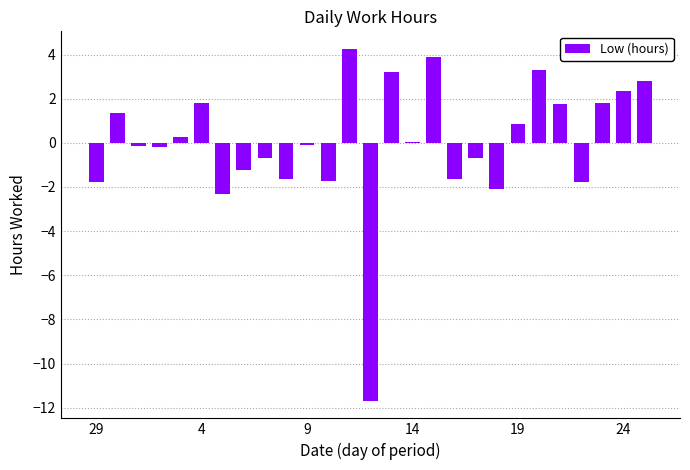

What is the maximum value shown in the chart?

4.3